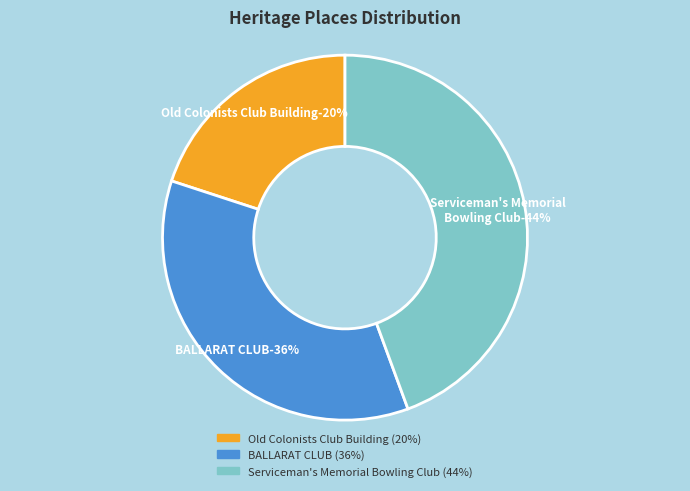

To the nearest percent, what is the combined percentage of Old Colonists Club Building and BALLARAT CLUB?

56%